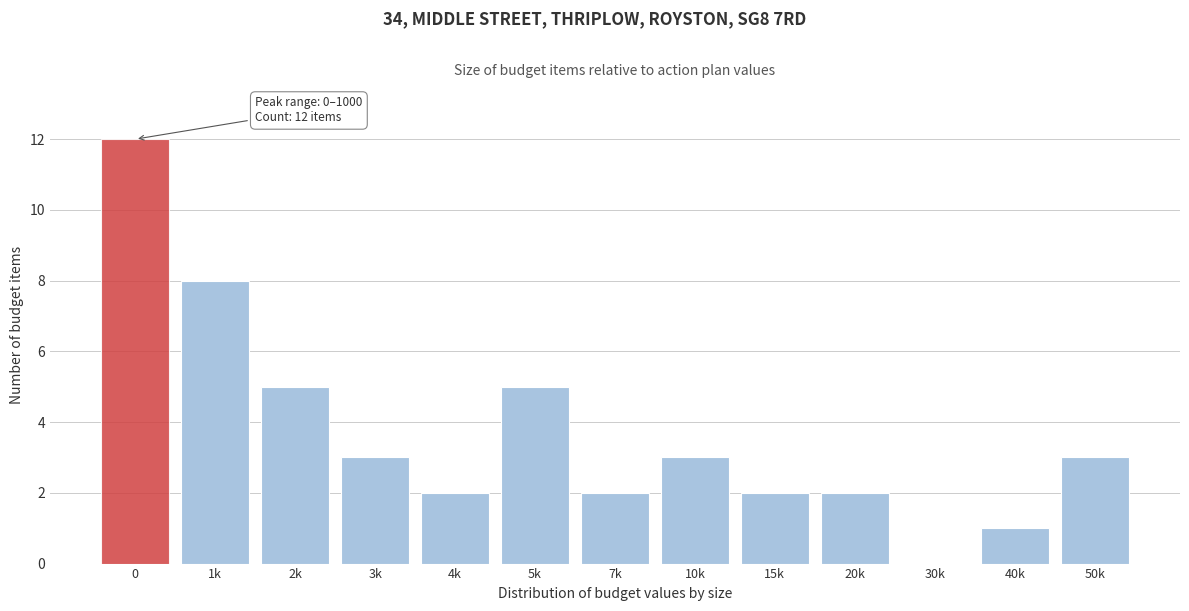

Reading left to right, extract all data points from this chart.

0=12	1k=8	2k=5	3k=3	4k=2	5k=5	7k=2	10k=3	15k=2	20k=2	30k=0	40k=1	50k=3